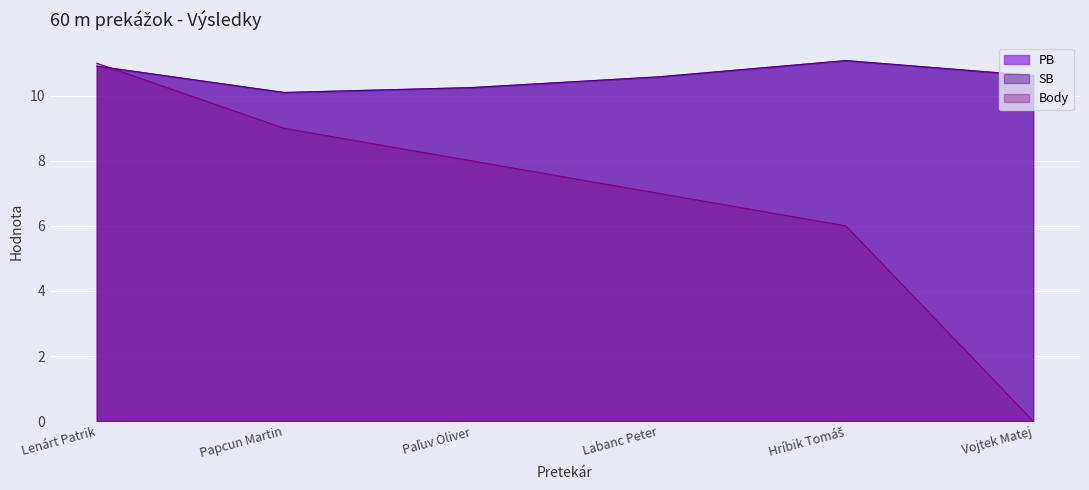

The value of Body at Lenárt Patrik is 15.7. True or false?

False